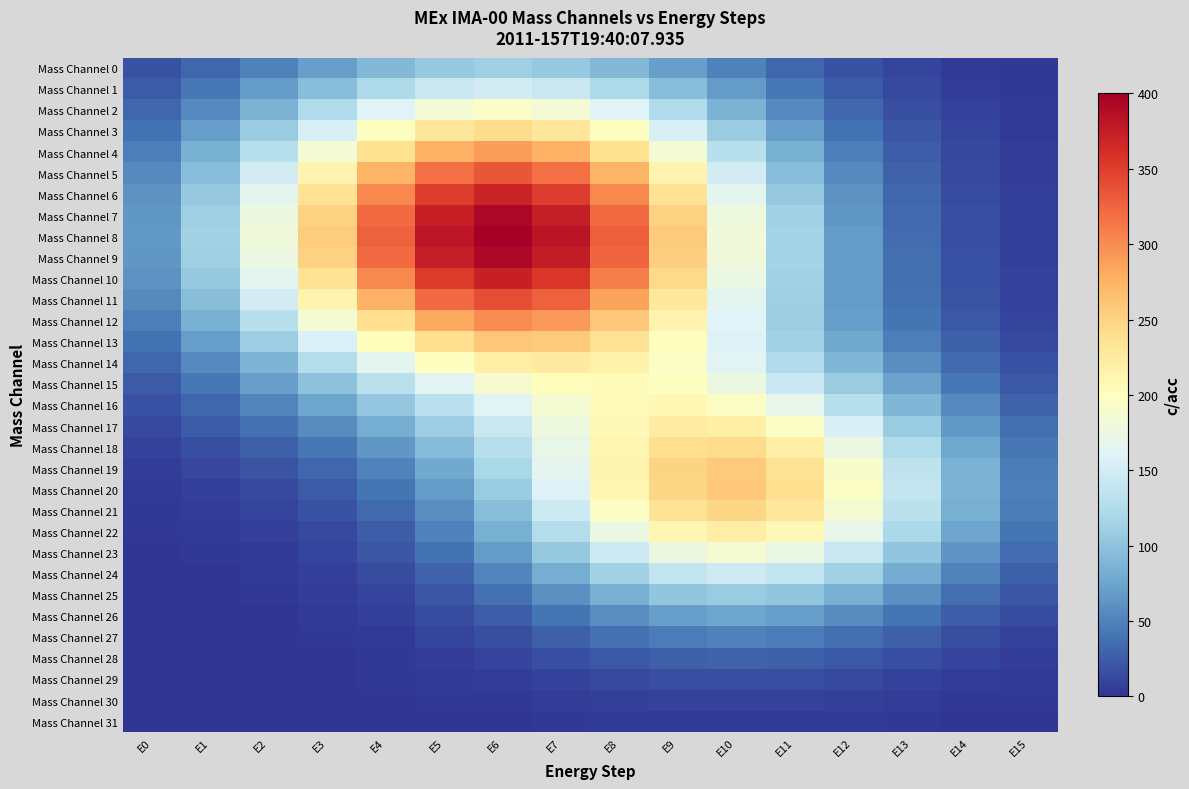

Which has a higher value, E7 or E12?

E7